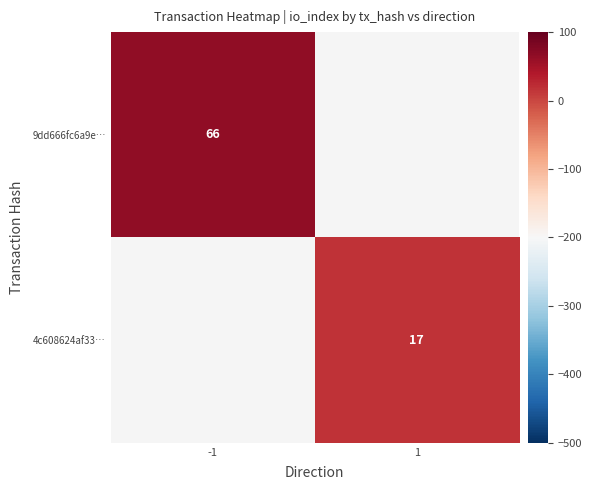

Is it true that 9dd666fc6a9e… equals 66 at -1?

True